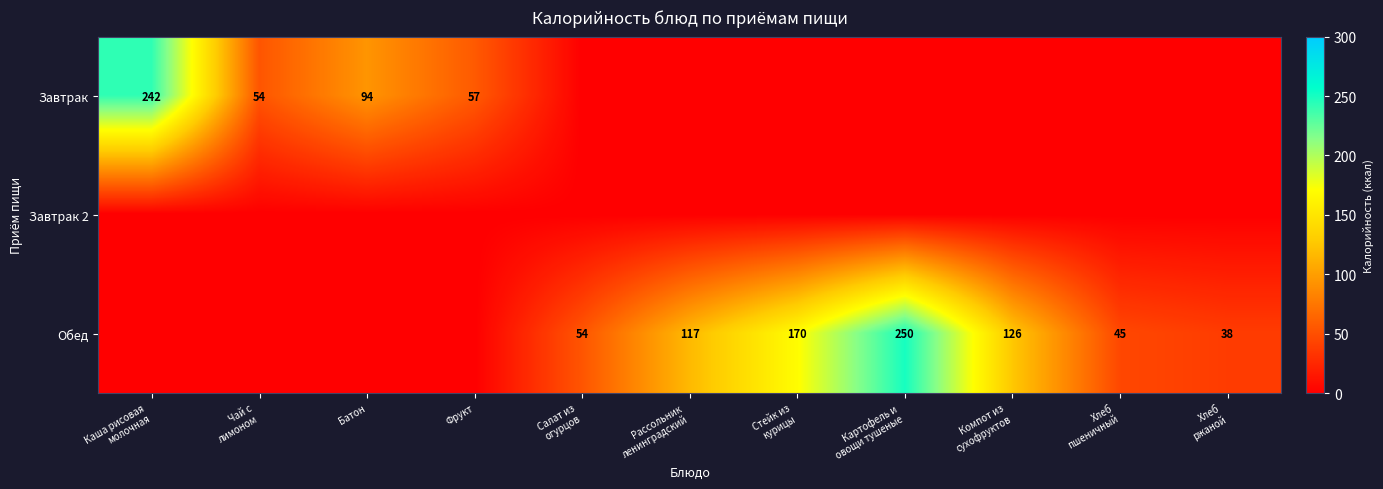

Where is Обед nearest to the value 125?

Компот из сухофруктов